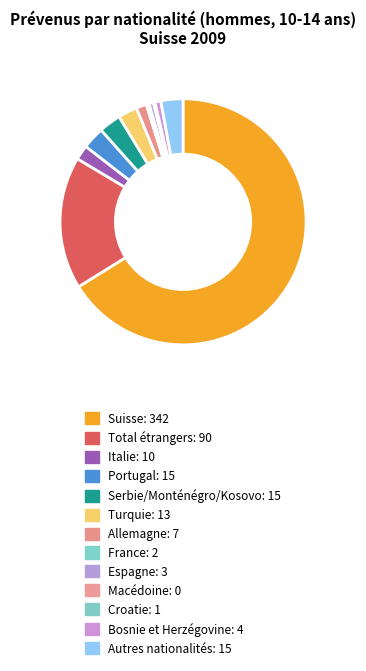

The Italie slice represents 2% of the pie. True or false?

True